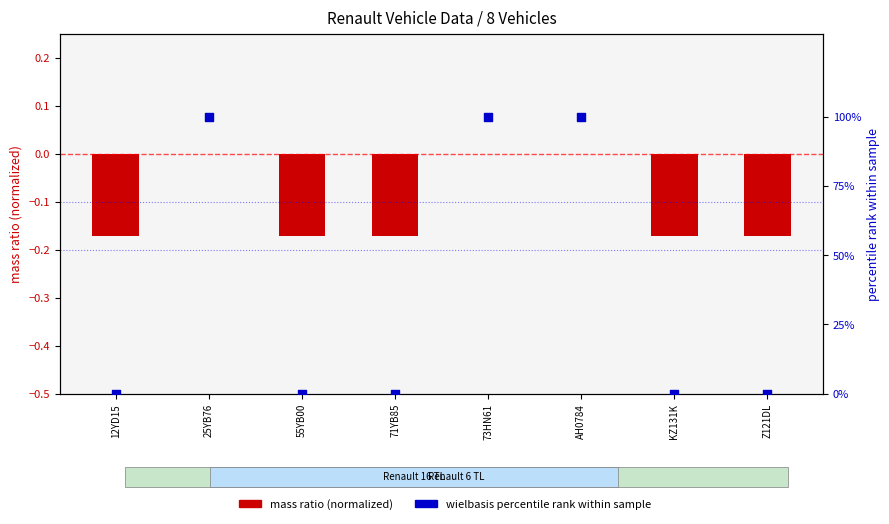

At how many categories does at least one series exceed 15?

3